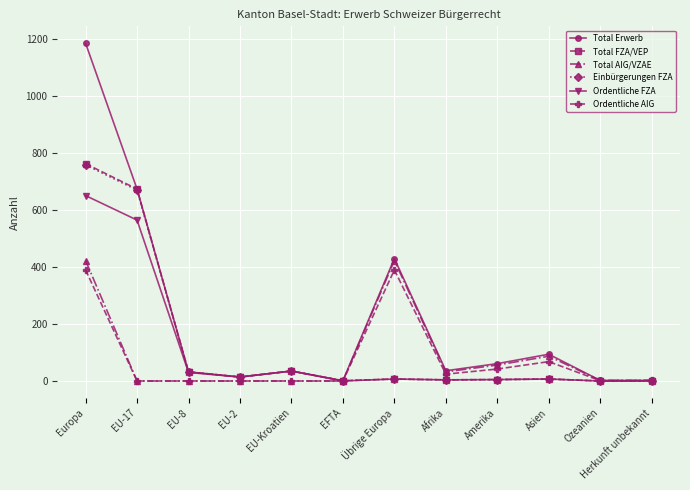

Read the Total AIG/VZAE value at Ozeanien.

2